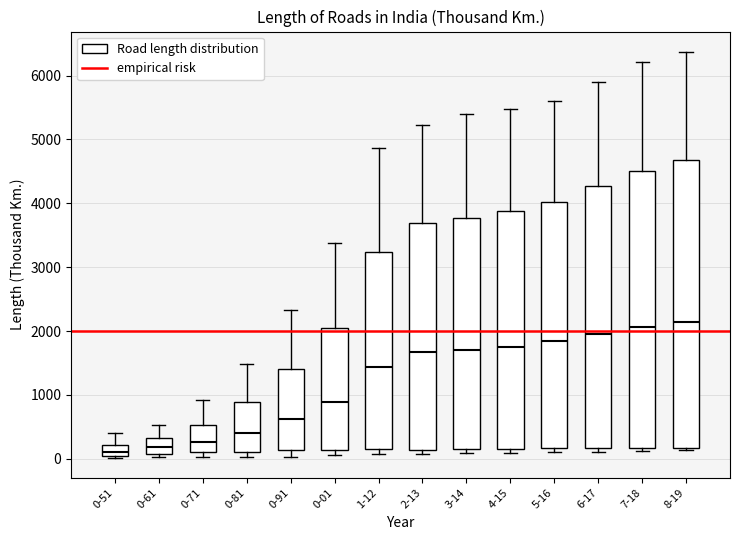

Comparing the boxes themselves (not the whiskers), which one is the tallest?

8-19